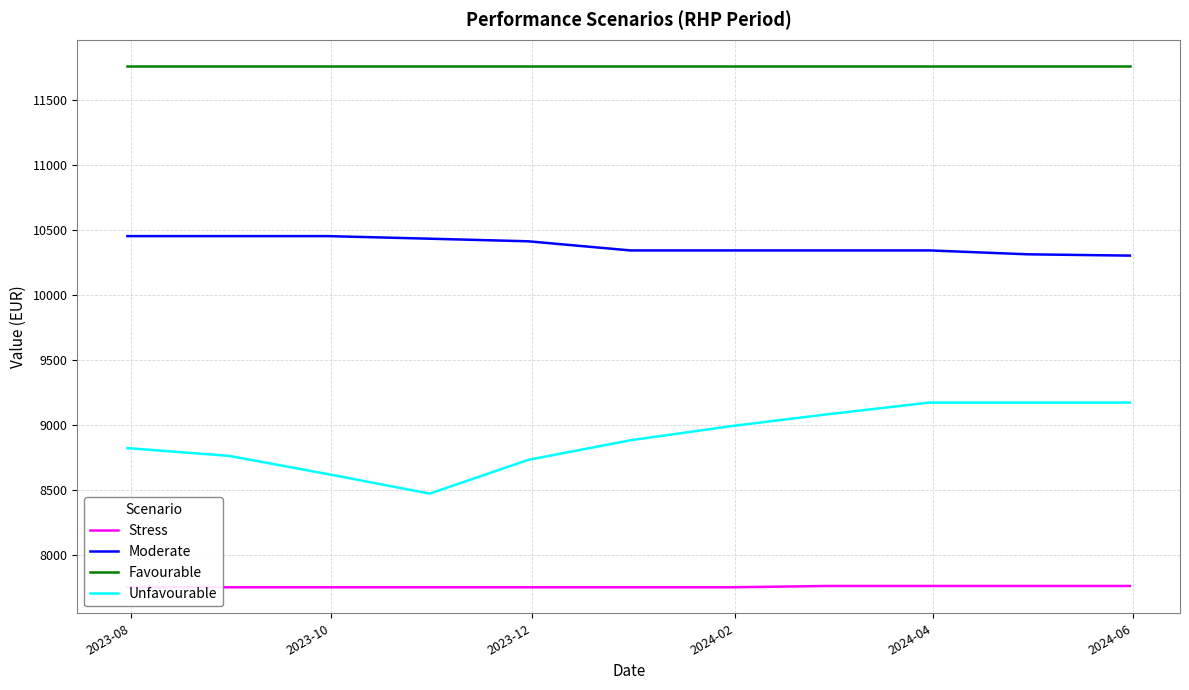

List the series in order of their overall mean, highest first.

Favourable, Moderate, Unfavourable, Stress